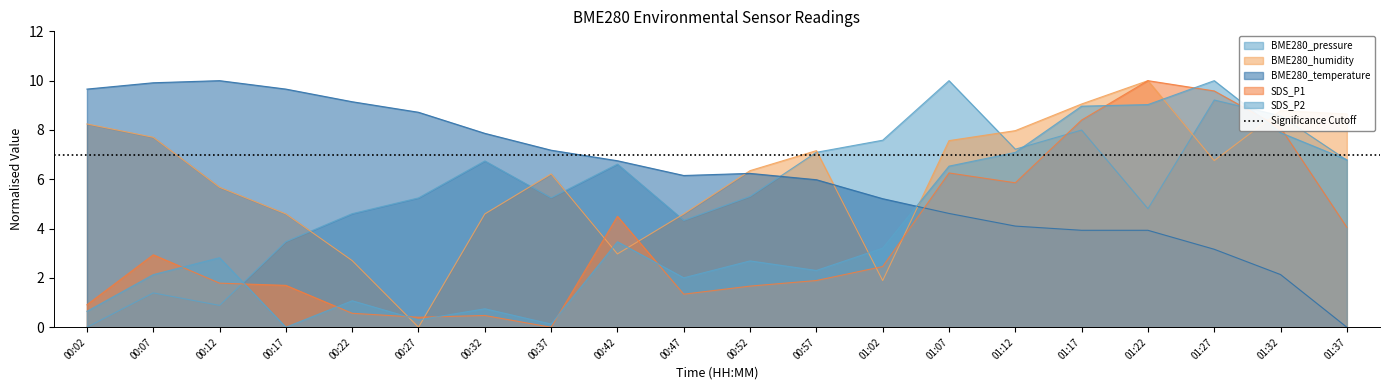

Reading left to right, what are all the values shown in this chart?

BME280_pressure: 0.0	1.4	0.9	3.5	4.6	5.2	6.7	5.2	6.6	4.3	5.3	7.1	7.6	10.0	7.2	8.0	4.8	9.2	8.6	6.8
BME280_humidity: 8.2	7.7	5.7	4.6	2.7	0.0	4.6	6.2	3.0	4.6	6.4	7.2	1.9	7.6	8.0	9.1	10.0	6.8	8.8	8.6
BME280_temperature: 9.7	9.9	10.0	9.7	9.1	8.7	7.9	7.2	6.8	6.2	6.2	6.0	5.2	4.6	4.1	3.9	3.9	3.2	2.1	0.0
SDS_P1: 0.9	2.9	1.8	1.7	0.6	0.4	0.5	0.0	4.5	1.3	1.7	1.9	2.5	6.3	5.9	8.4	10.0	9.6	8.1	4.1
SDS_P2: 0.6	2.1	2.8	0.0	1.1	0.3	0.8	0.1	3.5	2.0	2.7	2.3	3.2	6.5	7.1	9.0	9.0	10.0	7.9	6.8